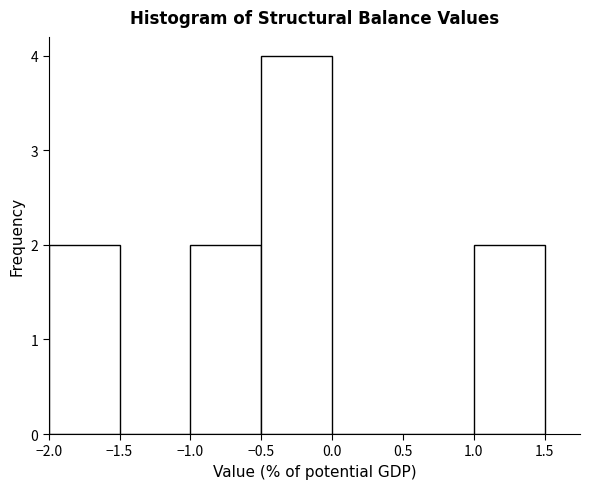

Reading left to right, list every bar in this chart as the range it spans on the x-axis followed by its height. The values are not printed on the chart, so give them approximately, as read against the axis.

-2.0 to -1.5: 2
-1.5 to -1.0: 0
-1.0 to -0.5: 2
-0.5 to 0.0: 4
0.0 to 0.5: 0
0.5 to 1.0: 0
1.0 to 1.5: 2